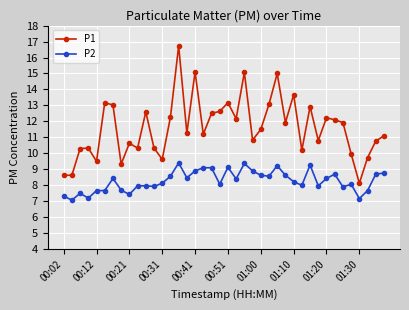

What is the difference between the maximum and second lowest values in the P1 series?

8.1